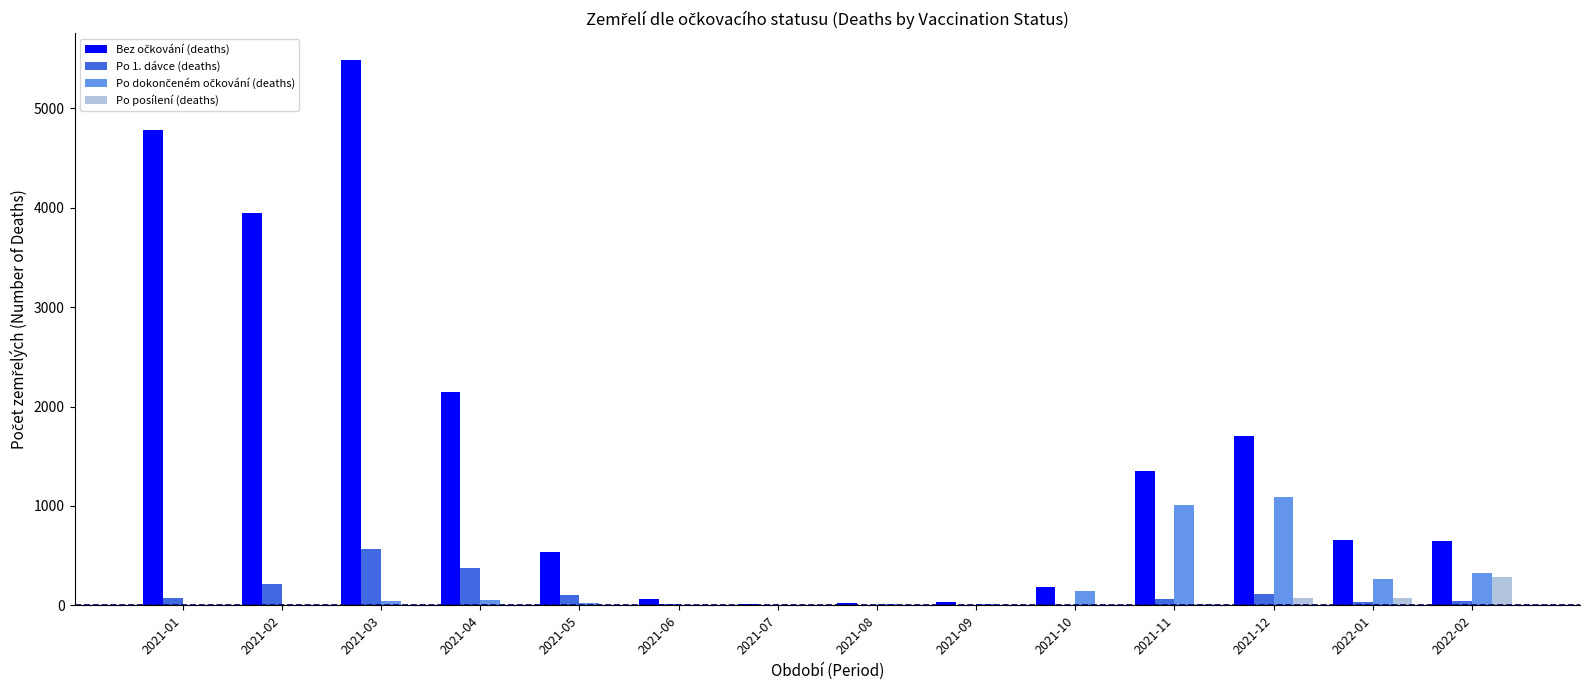

What is the sum of all Po 1. dávce (deaths) values?

1607